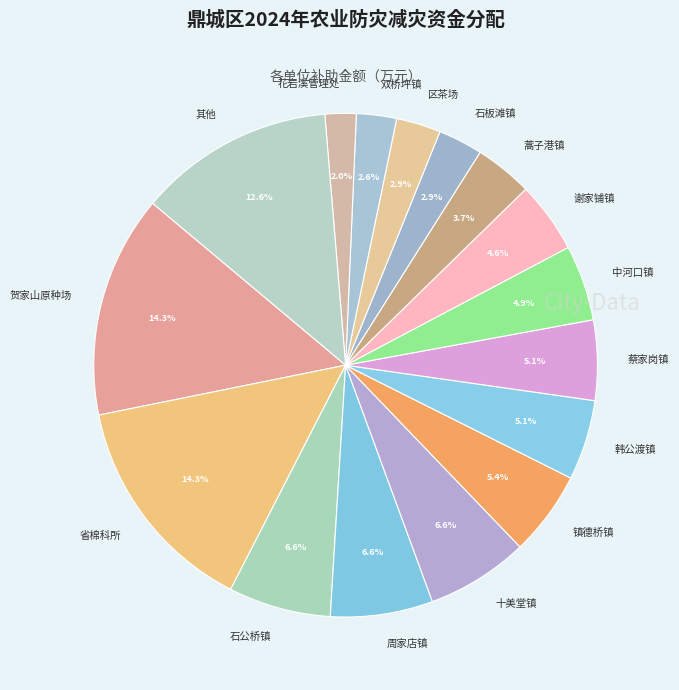

The 十美堂镇 slice represents 16% of the pie. True or false?

False